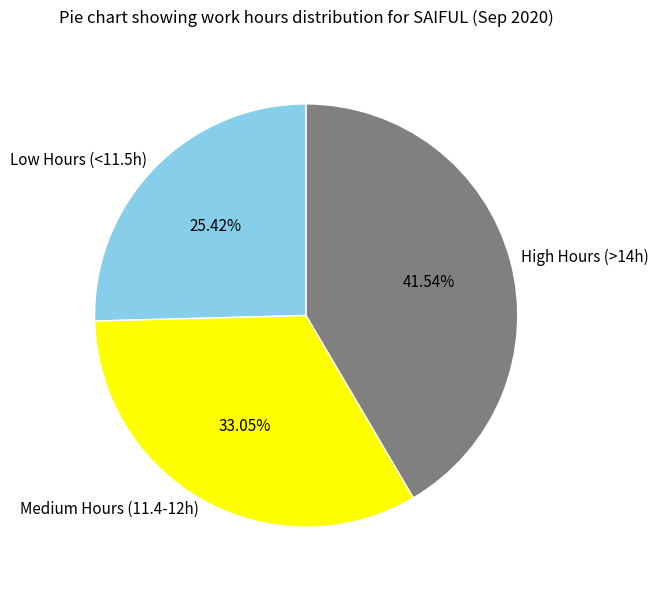

Rank the categories by value from highest to lowest.

High Hours (>14h), Medium Hours (11.4-12h), Low Hours (<11.5h)